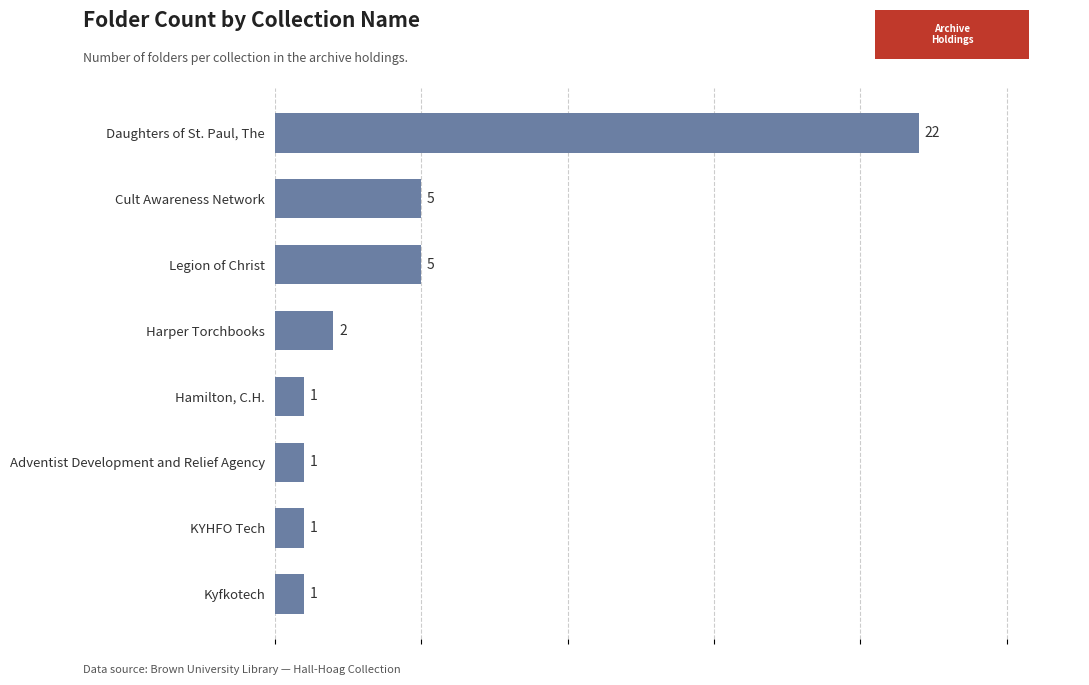

Does the chart contain stacked bars?

No